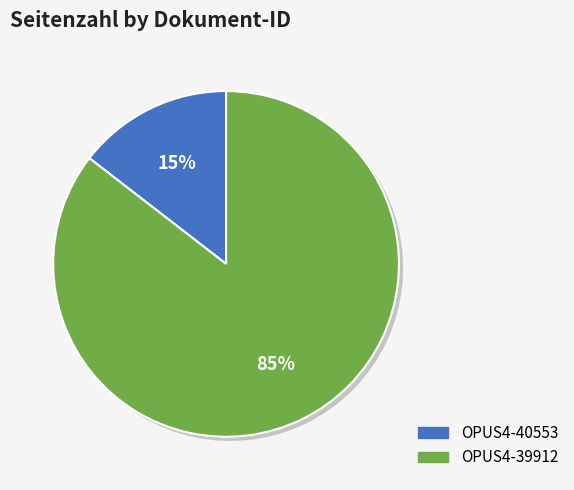

Does OPUS4-40553 represent more than half of the total?

No